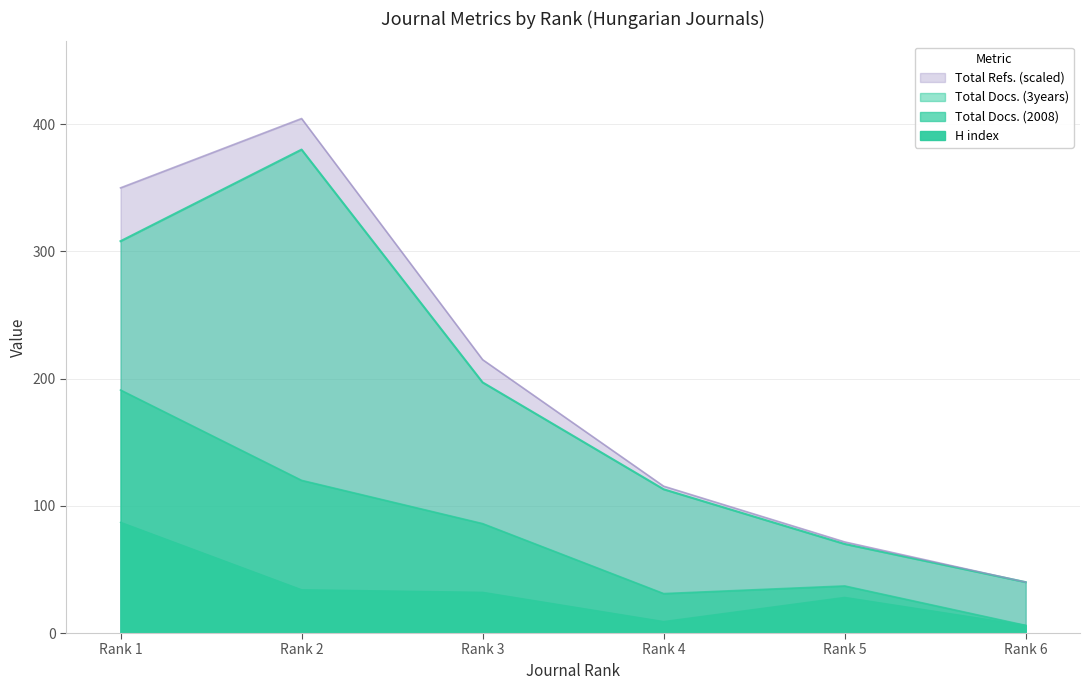

At which label does H index first exceed 32?

Rank 1